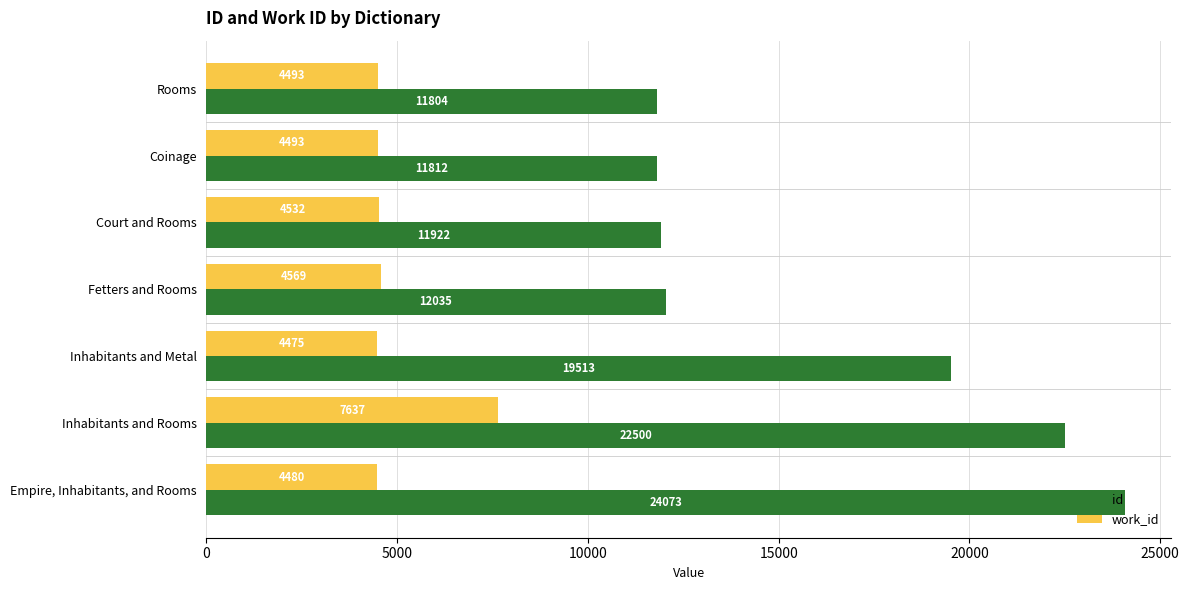

Which series has the largest range (max minus min)?

id